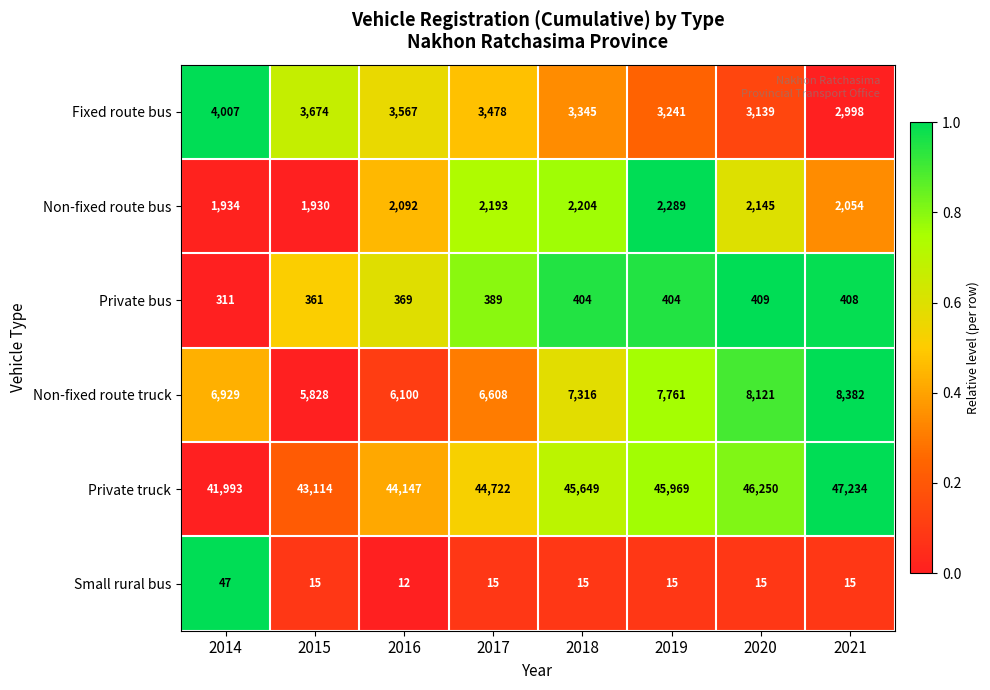

What is the total value across all series at 2018?

58933